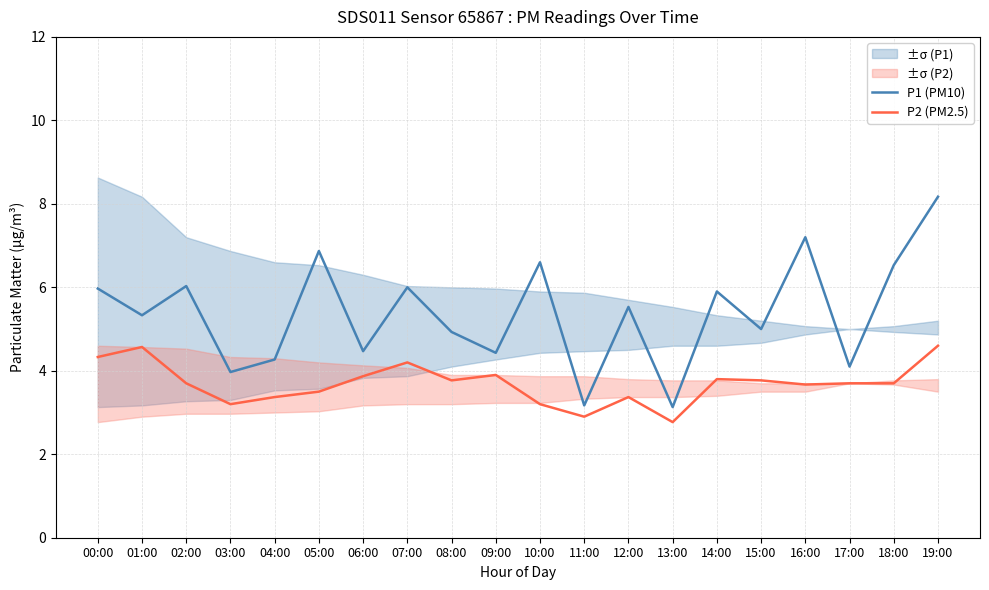

How many distinct data groups are displayed?

2